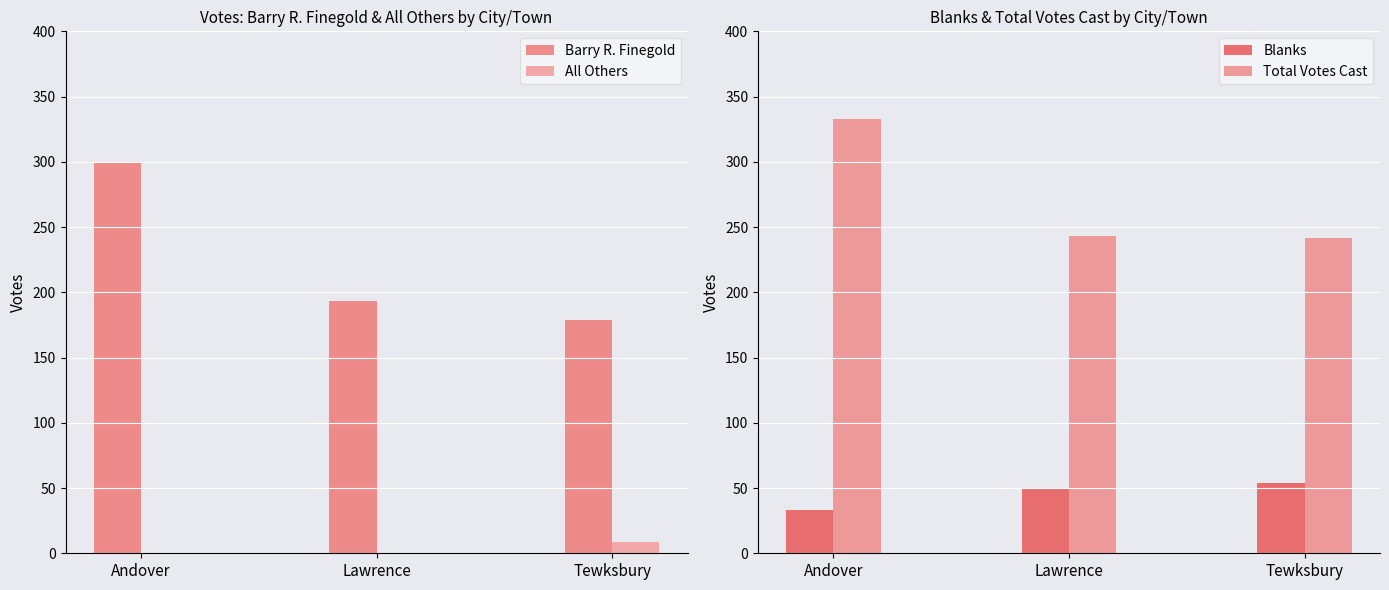

What is the highest value of the All Others series?

9